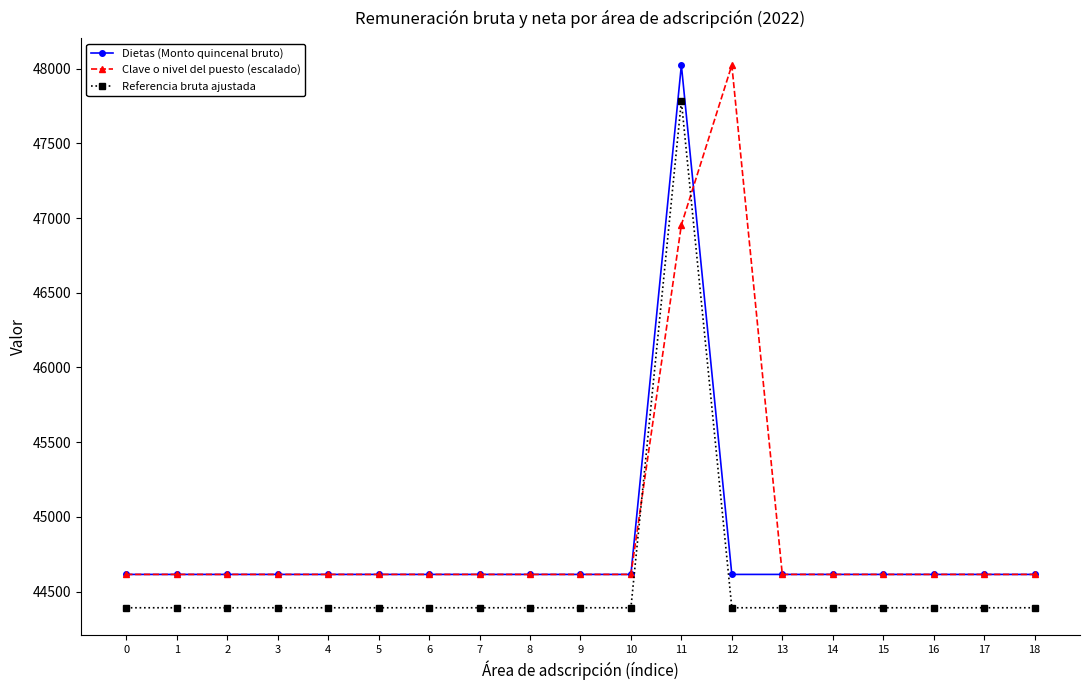

What is the value of the Clave o nivel del puesto (escalado) point at the 19th from the left?

44615.7